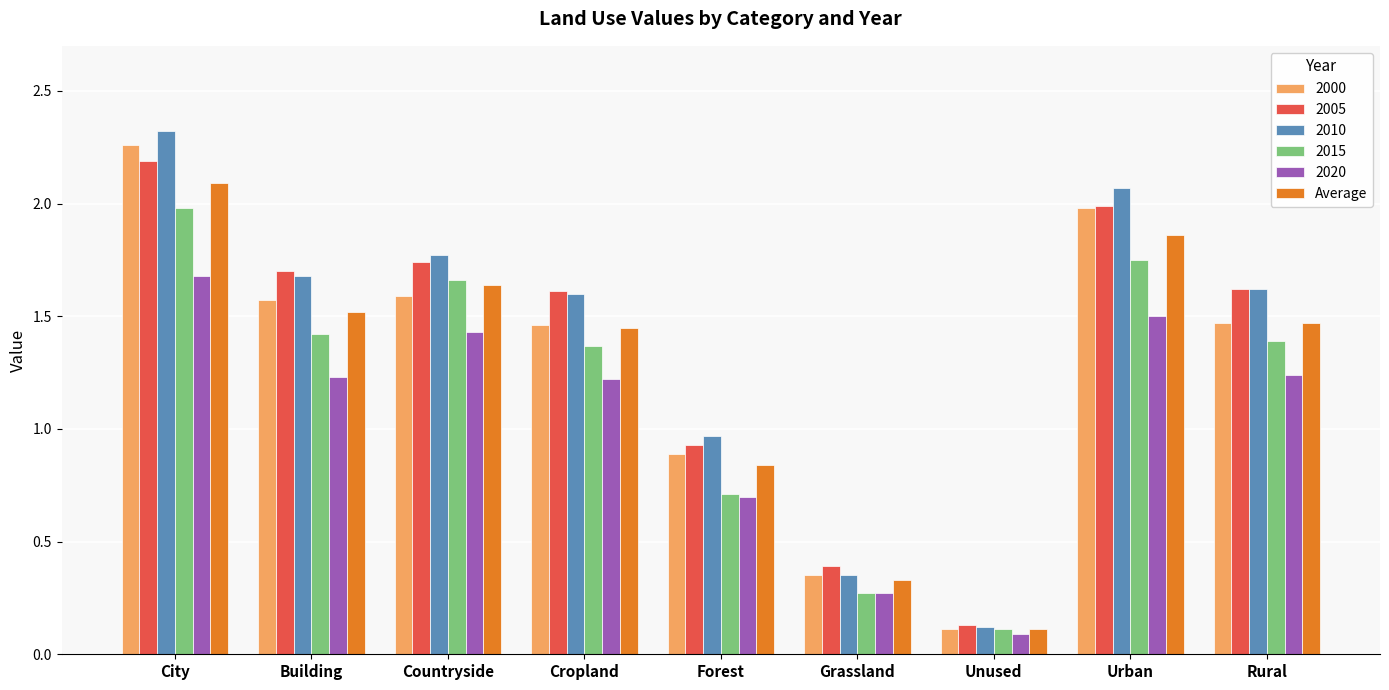

What is the label of the 9th bar from the left?

Rural